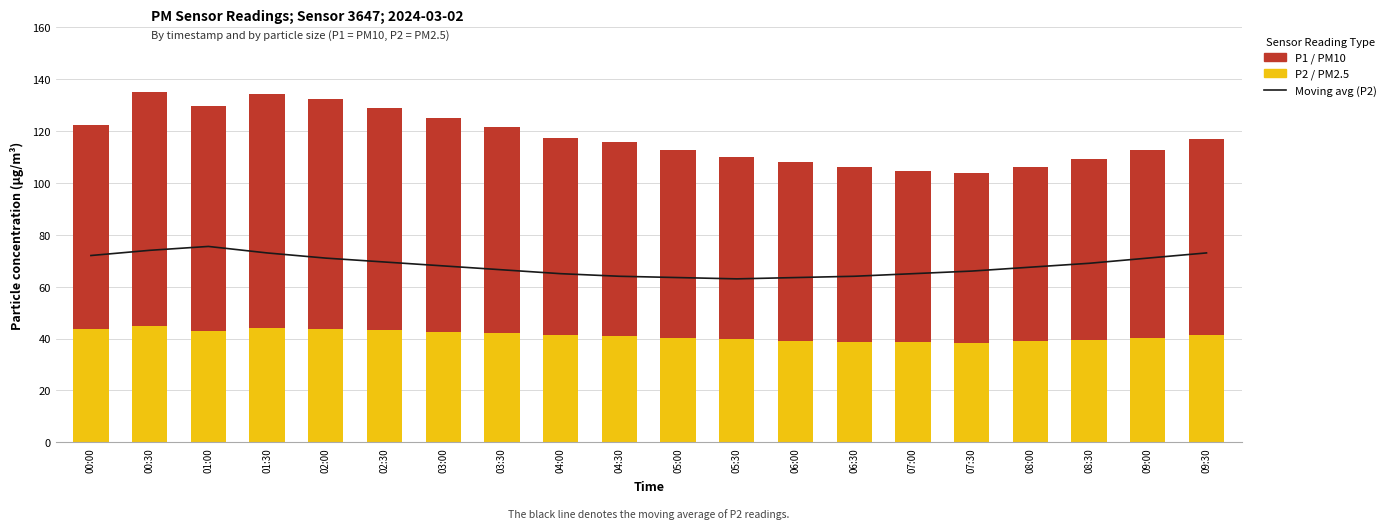

Reading right to left, list all the values displayed in this chart.

Moving average (P2 baseline): 73.0	71.0	69.0	67.5	66.0	65.0	64.0	63.5	63.0	63.5	64.0	65.0	66.5	68.0	69.5	71.0	73.0	75.5	74.0	72.0
P2 / PM2.5: 41.2	40.3	39.6	38.9	38.2	38.5	38.8	39.2	39.7	40.1	40.8	41.2	42.0	42.6	43.1	43.8	44.2	43.0	44.9	43.5
P1 / PM10 (above PM2.5): 75.6	72.3	69.5	67.2	65.8	66.1	67.4	68.9	70.3	72.5	74.8	76.2	79.4	82.3	85.6	88.5	90.0	86.7	90.3	78.8